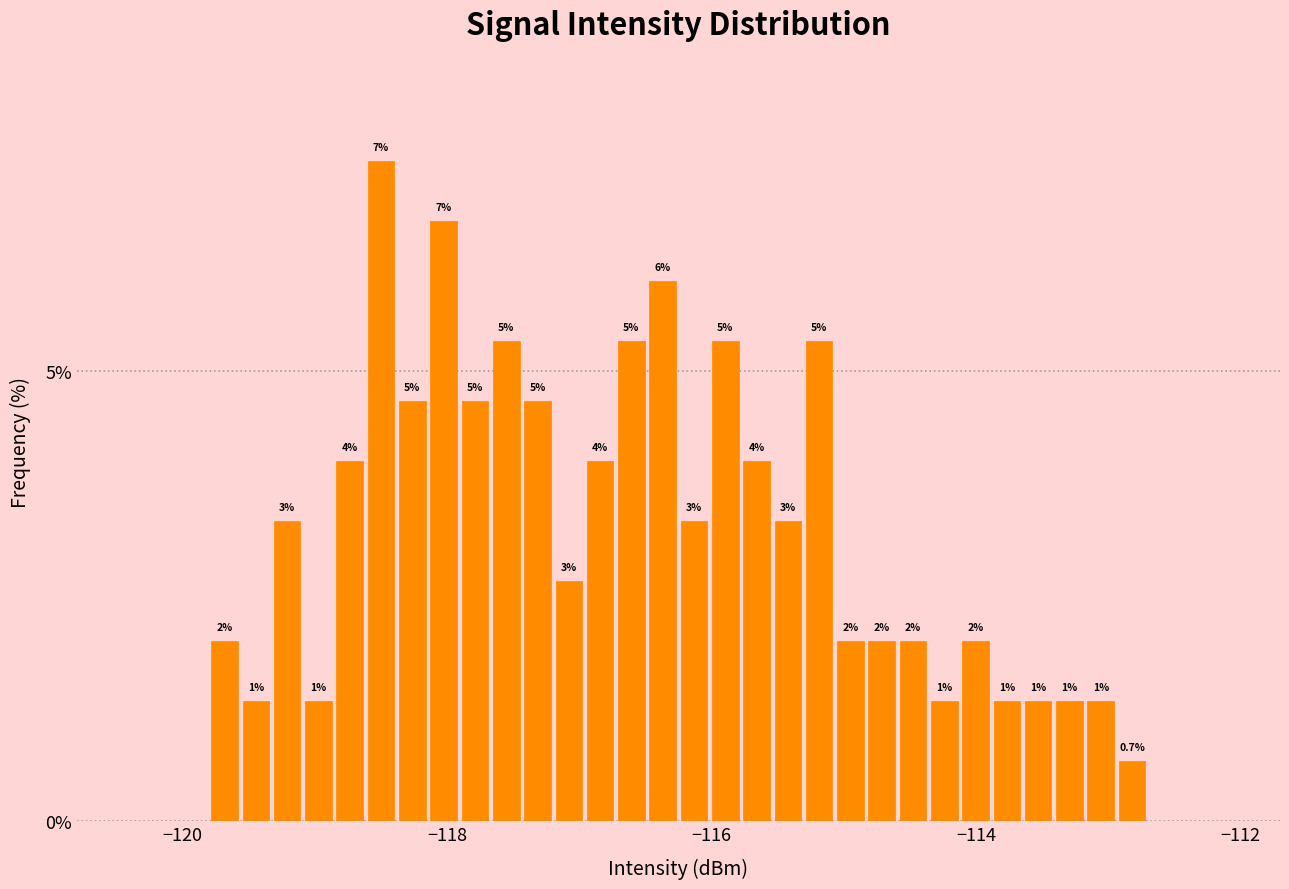

Around what value on the x-axis is the tallest bar? Give the approximate position of its centre, as read against the axis.

-118.4